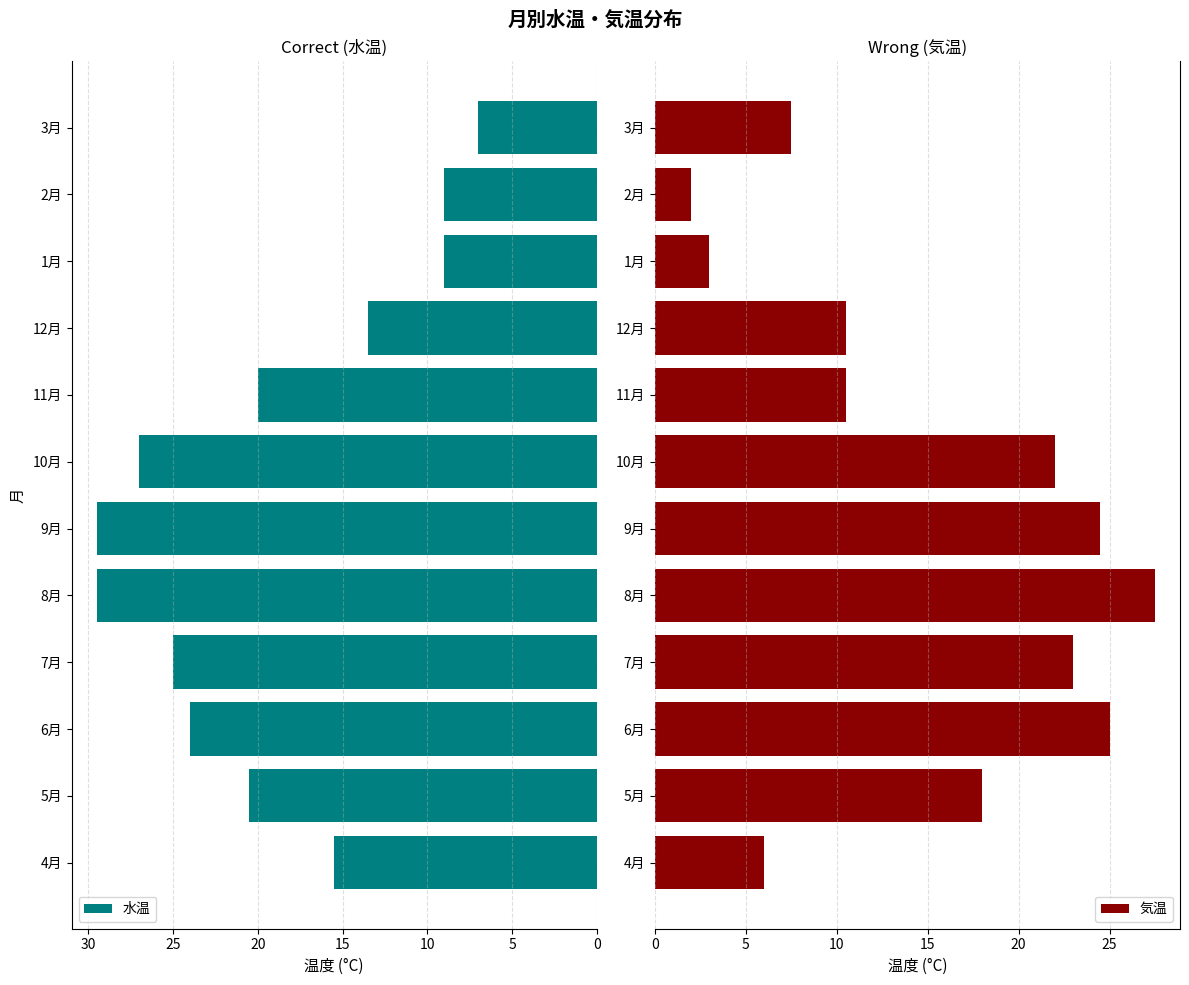

What is the sum of the 水温 values at 9月 and 6月?

53.5